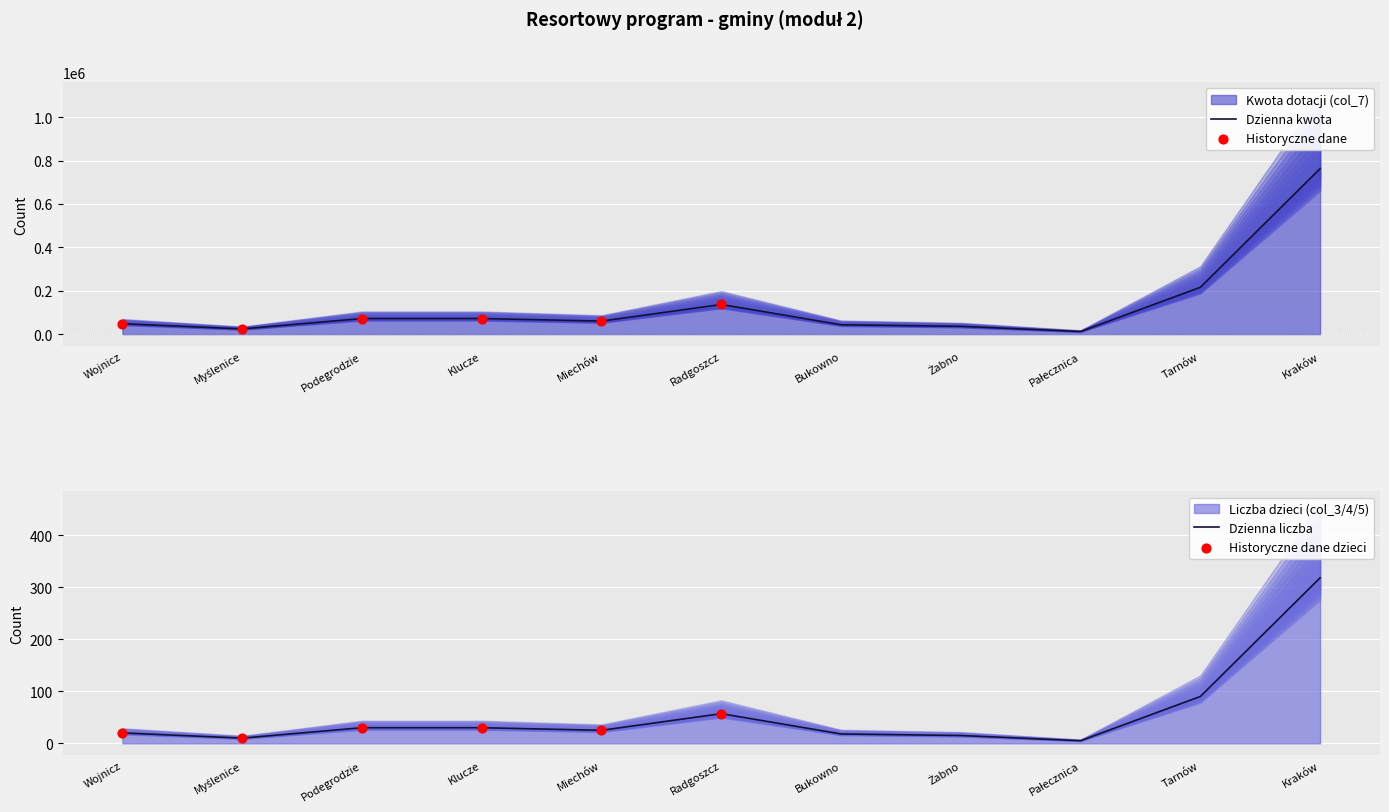

Is the value of Liczba dzieci (col_3/4/5) at Radgoszcz greater than the value of Kwota dotacji (col_7) at Radgoszcz?

Yes